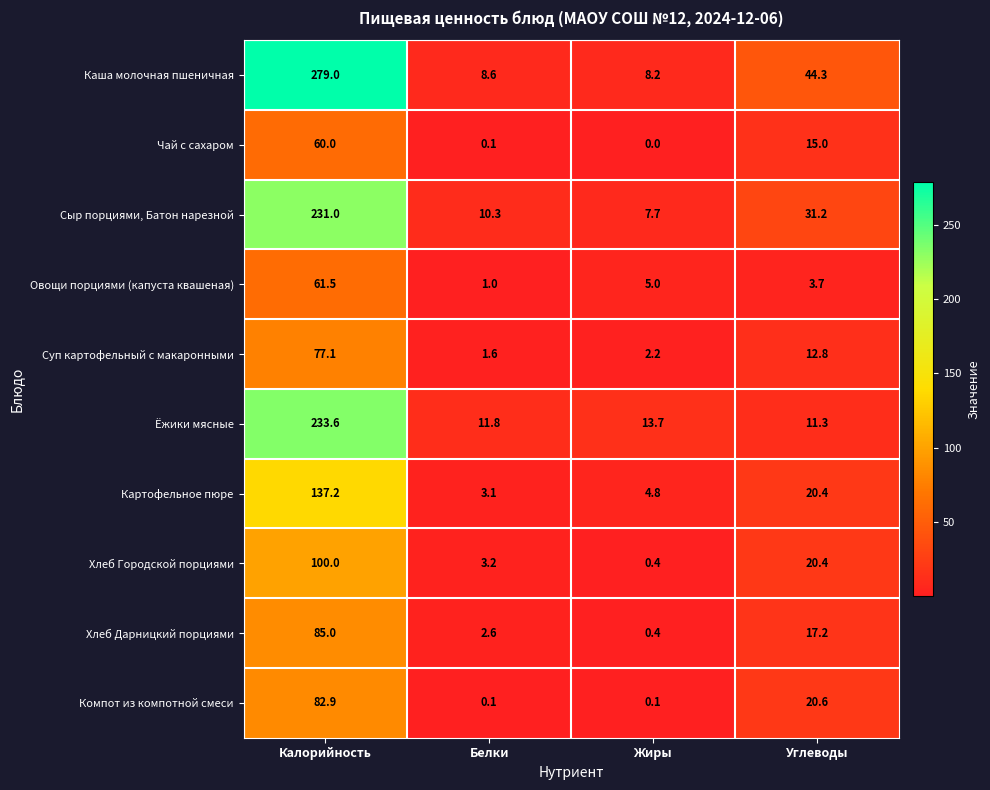

The Каша молочная пшеничная series shows 8.2 at Жиры. True or false?

True